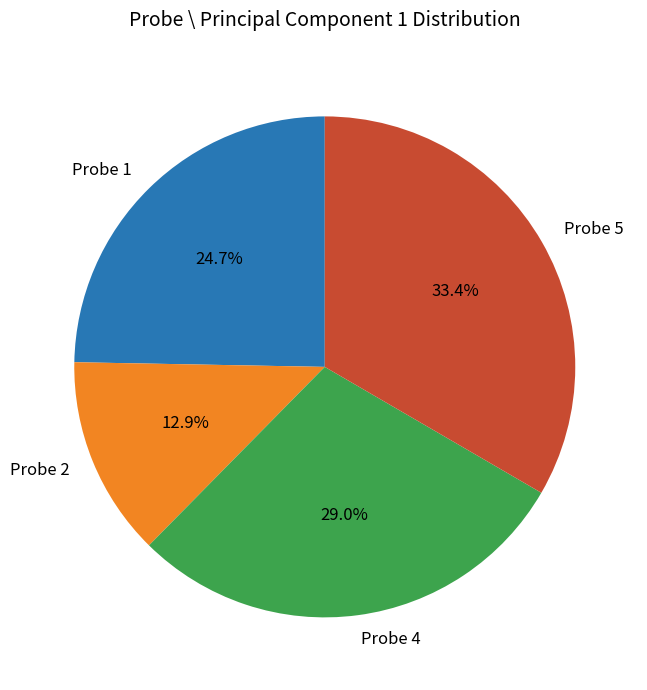

Combined, do Probe 4 and Probe 1 account for over 50%?

Yes